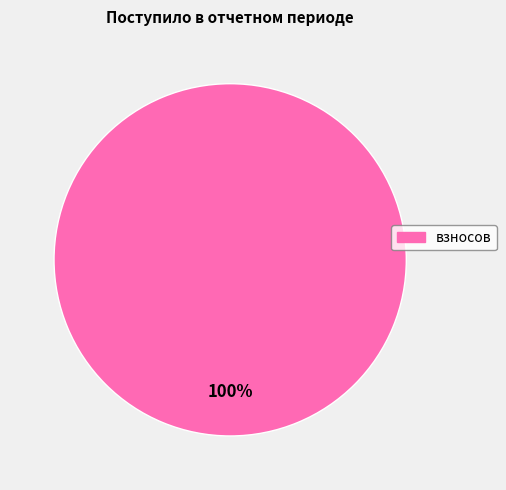

Is there a majority slice in this chart?

Yes